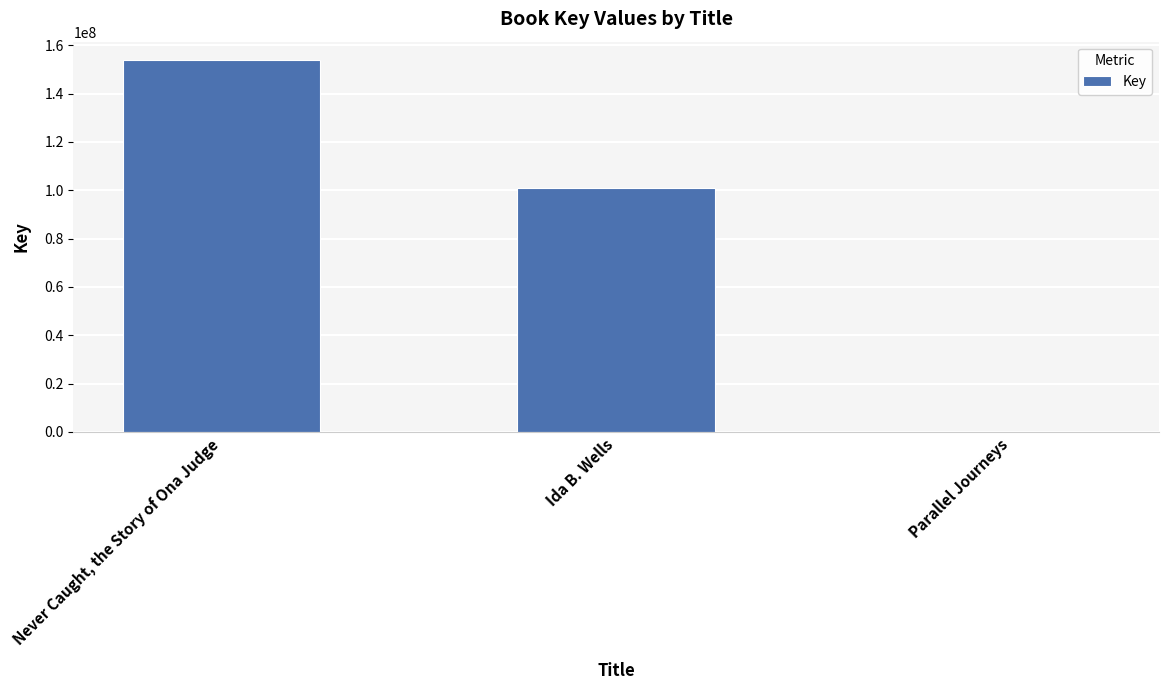

How many data points does each series have?

3